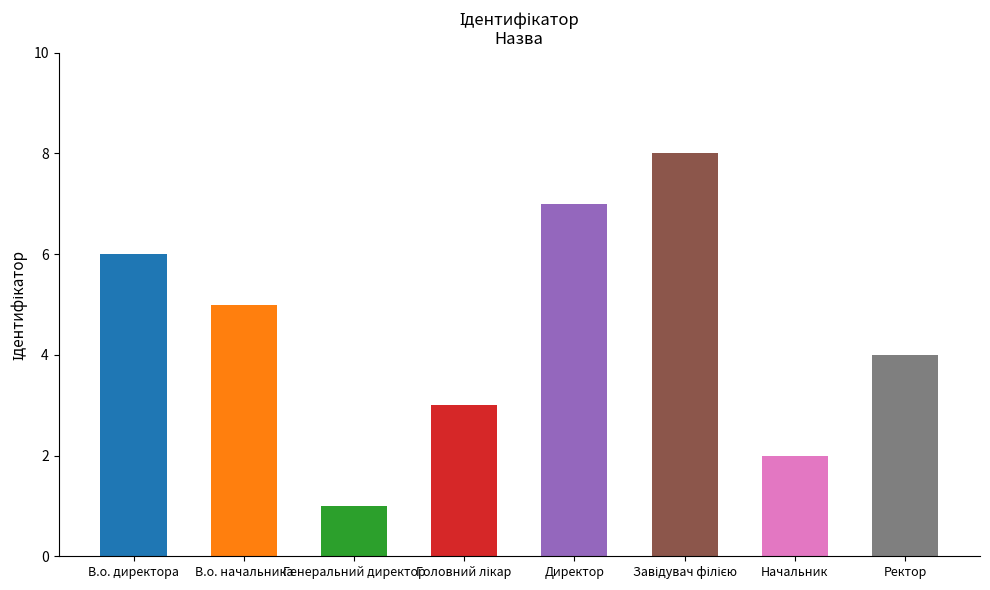

Are the bars grouped side by side (vs. stacked)?

No